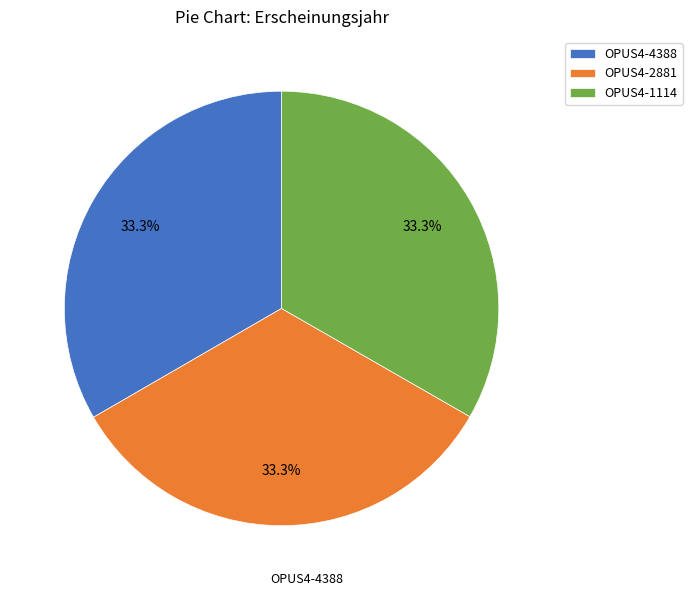

Is it true that OPUS4-1114 is 33% of the pie?

True